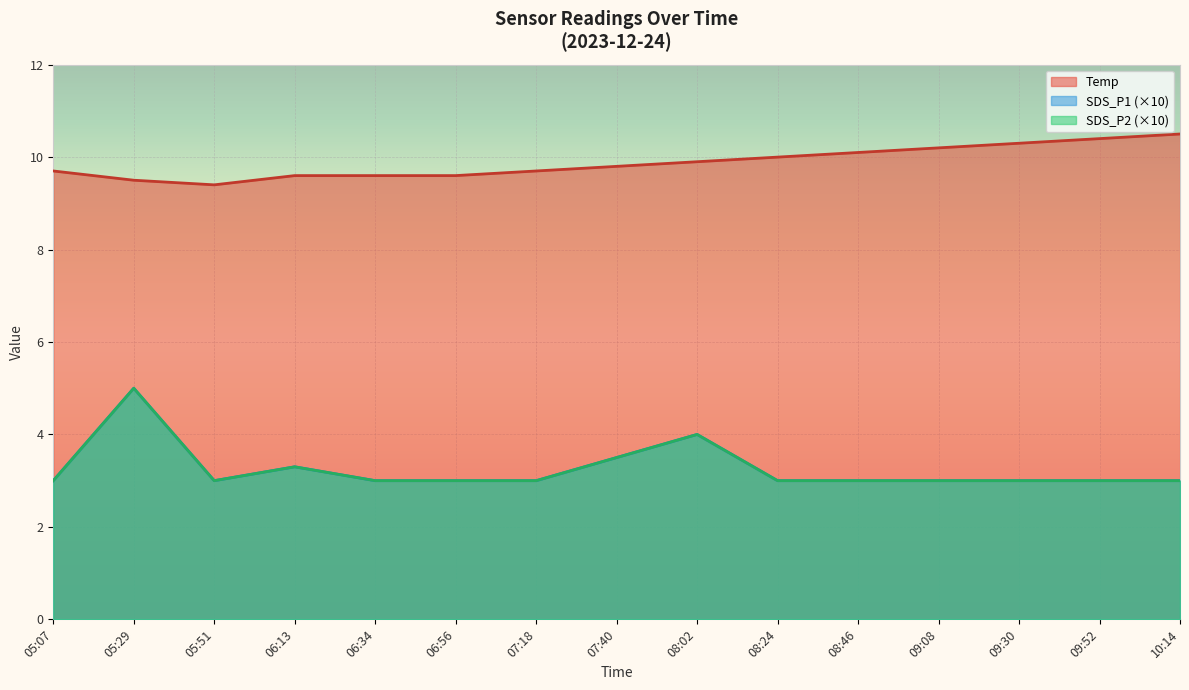

Is the value of Temp at 08:02 greater than the value of SDS_P2 at 08:02?

Yes